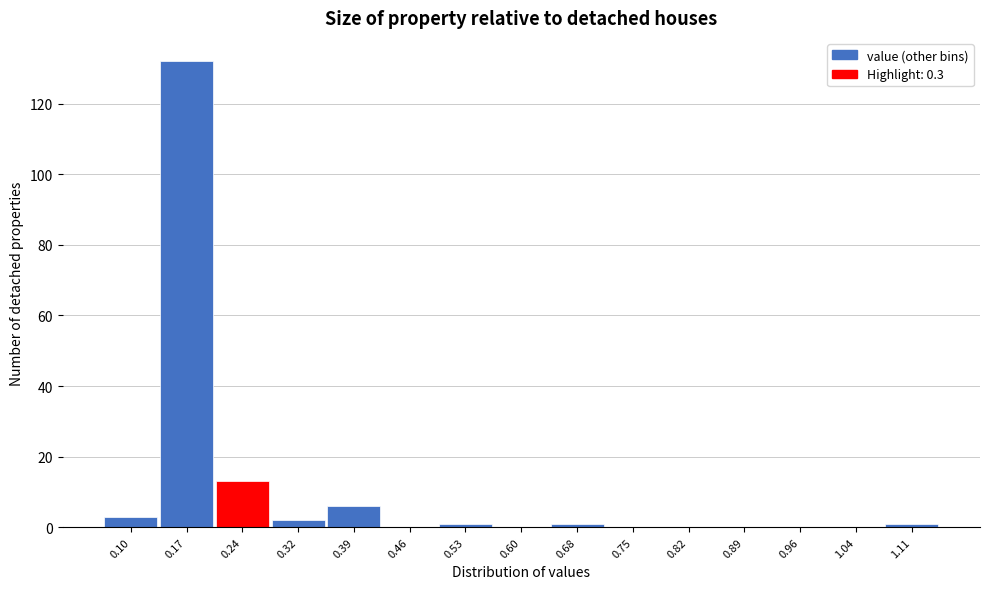

Reading left to right, extract all data points from this chart.

0.10=3	0.17=132	0.24=13	0.32=2	0.39=6	0.46=0	0.53=1	0.60=0	0.68=1	0.75=0	0.82=0	0.89=0	0.96=0	1.04=0	1.11=1